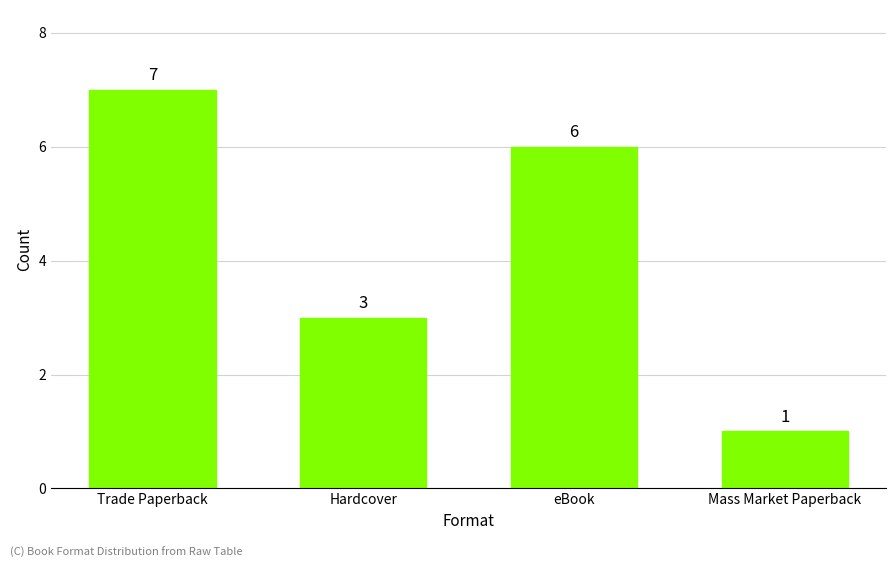

True or false: the data shows 5 at Trade Paperback.

False